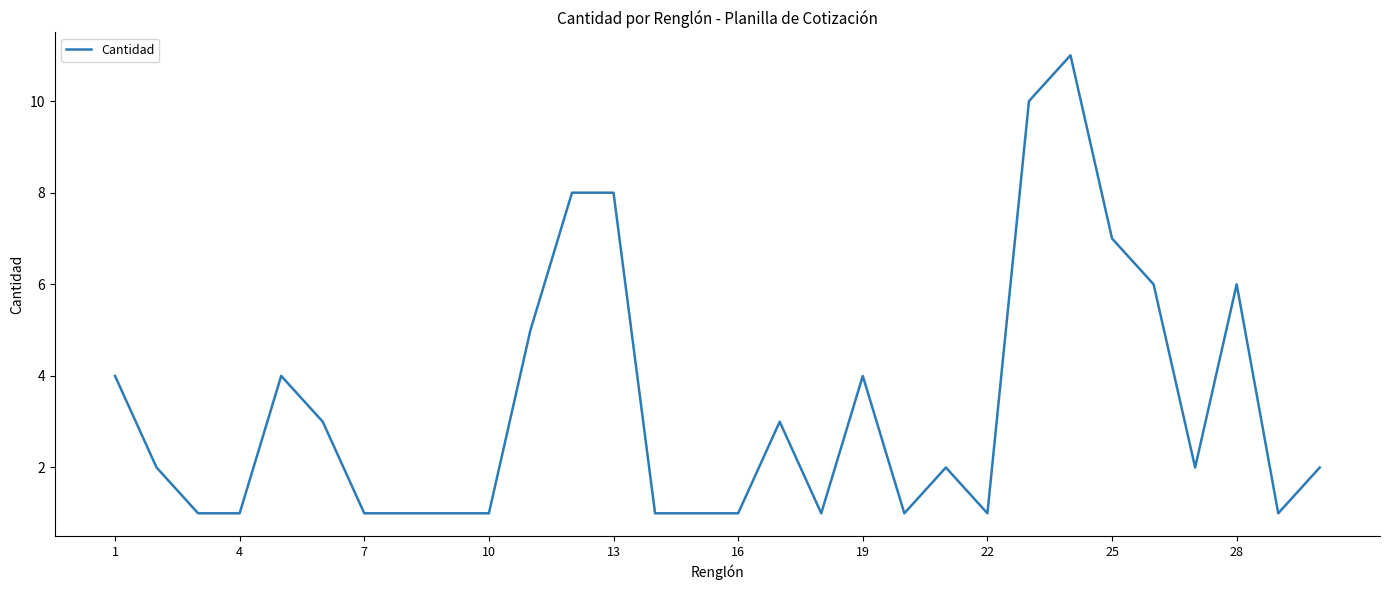

What is the maximum value shown in the chart?

11